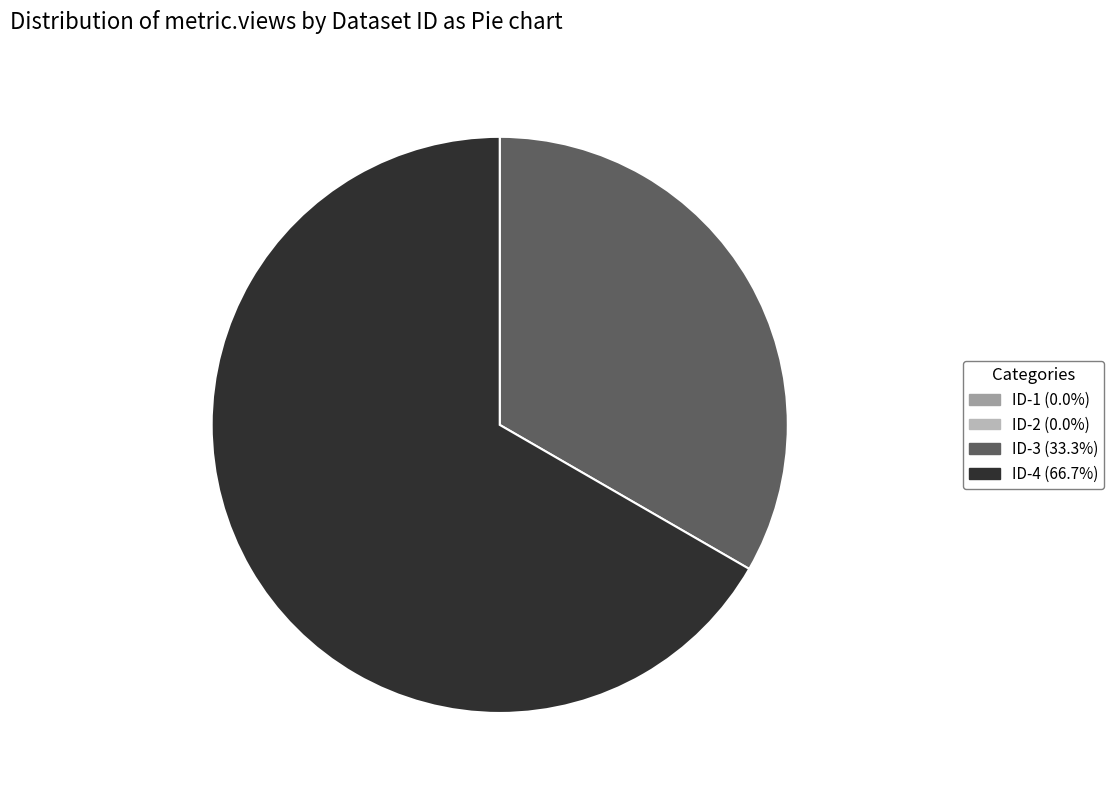

Is there any slice that represents more than half of the pie?

Yes